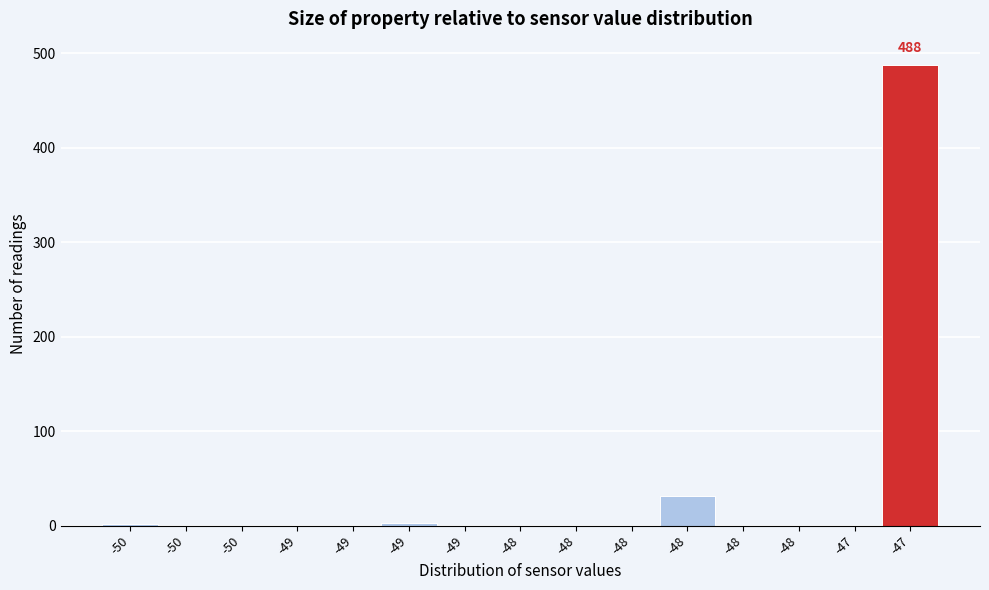

Are the bars horizontal?

No